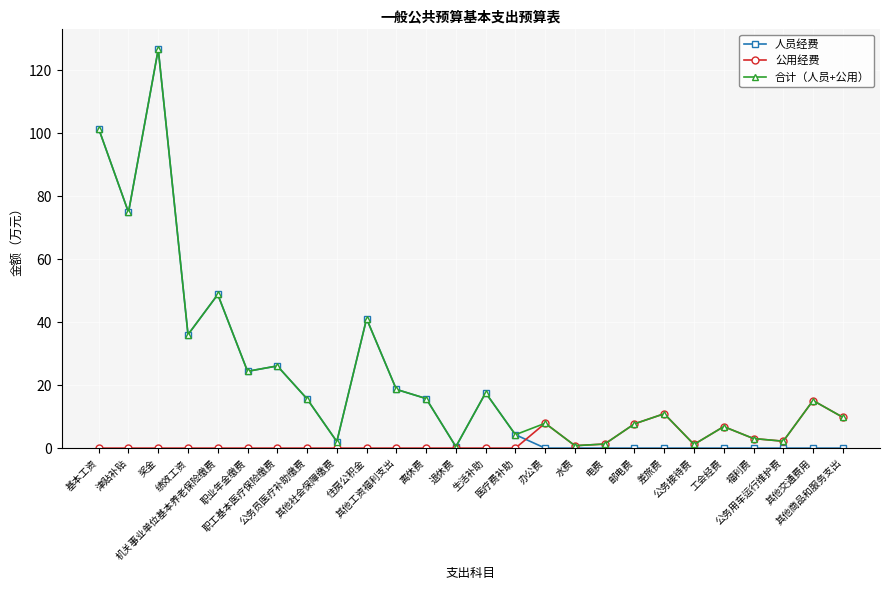

What position from the left is 住房公积金?

10